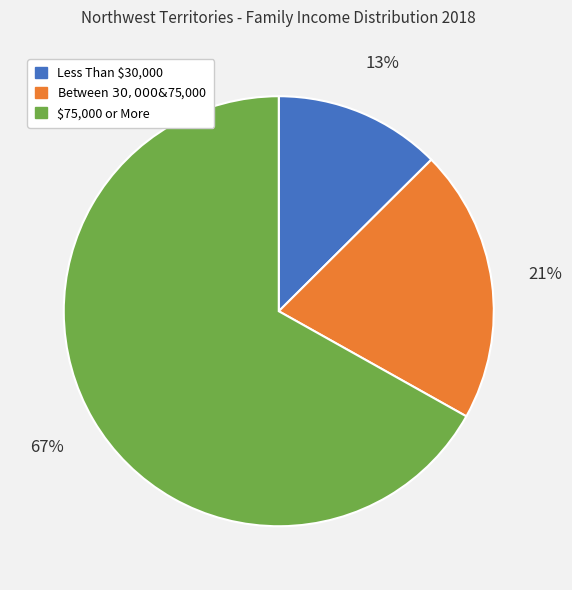

To the nearest percent, what is the average slice percentage?

33%